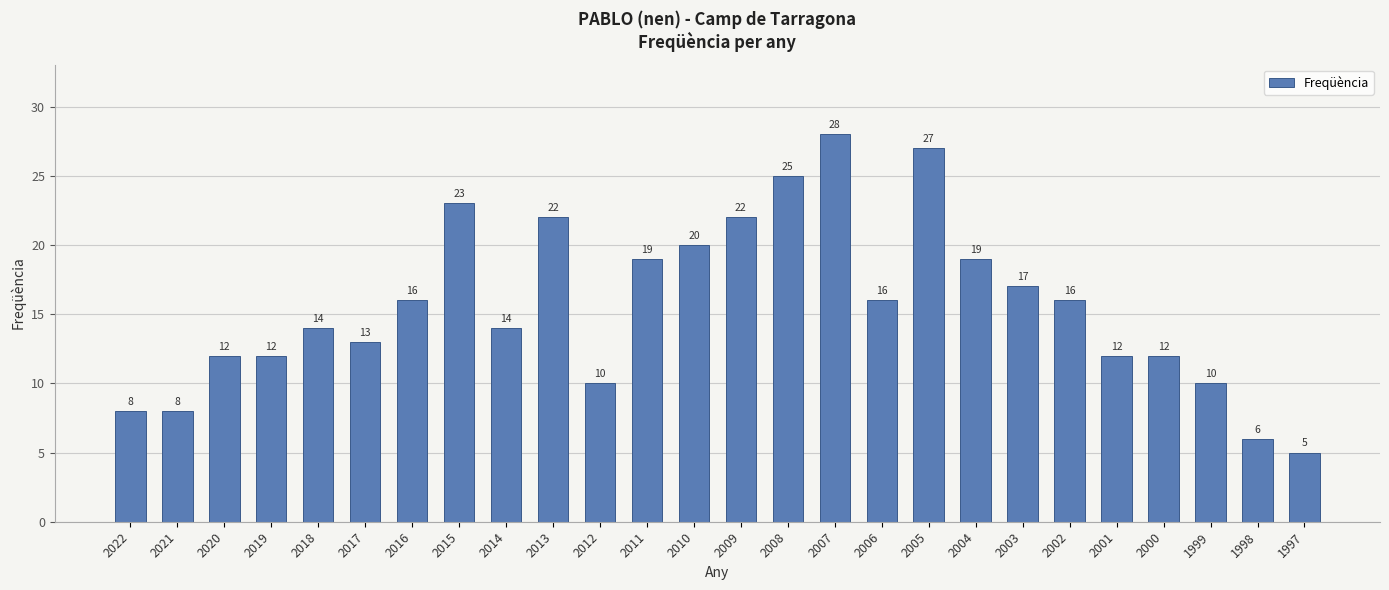

Reading left to right, what are all the values shown in this chart?

8	8	12	12	14	13	16	23	14	22	10	19	20	22	25	28	16	27	19	17	16	12	12	10	6	5